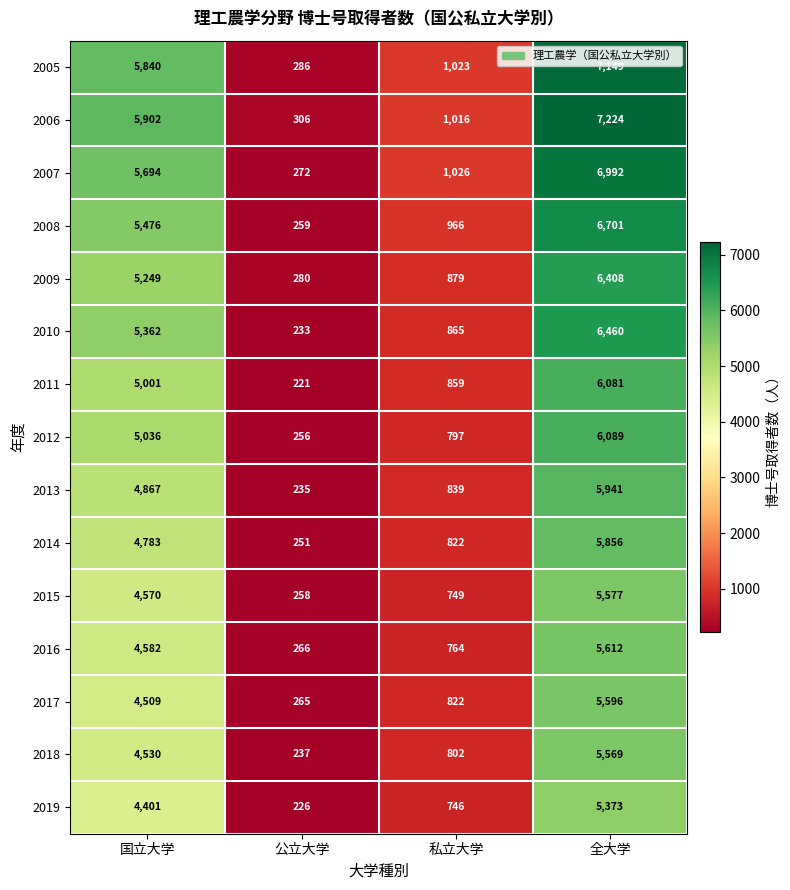

Which category has the lowest value across all series?

公立大学